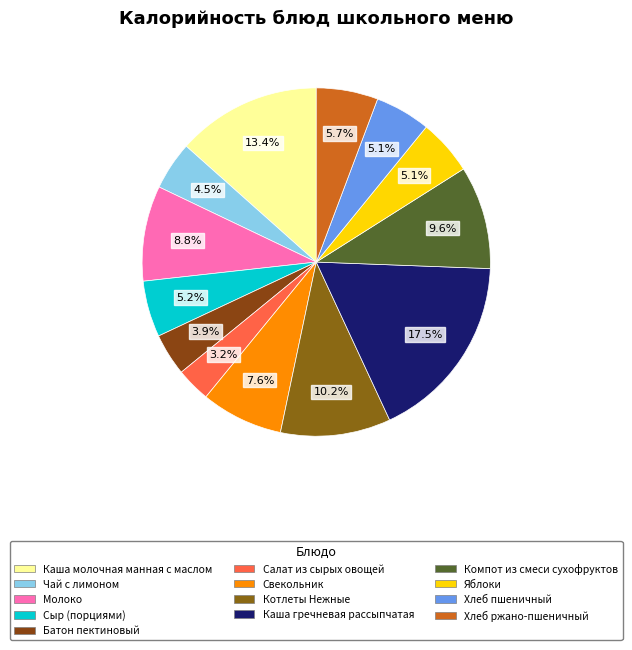

To the nearest percent, what percentage of the pie is Хлеб пшеничный?

5%